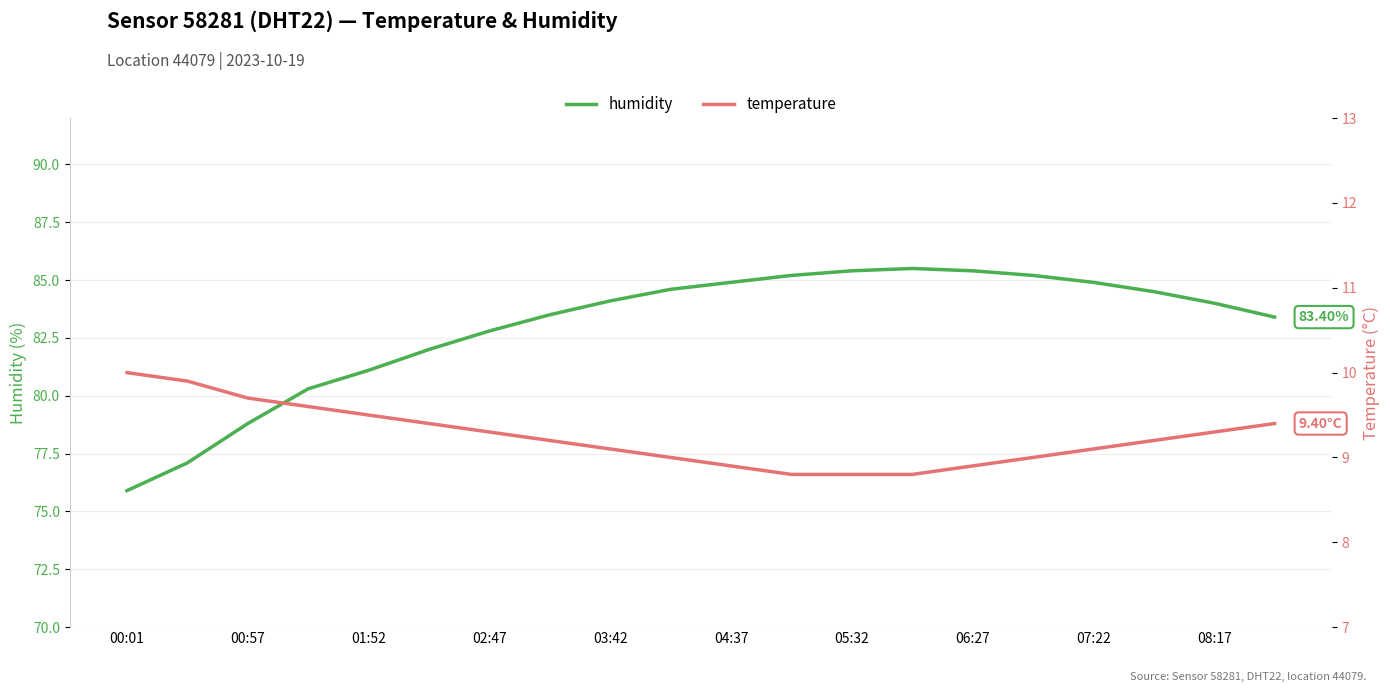

What are all the series names shown in the legend?

humidity, temperature